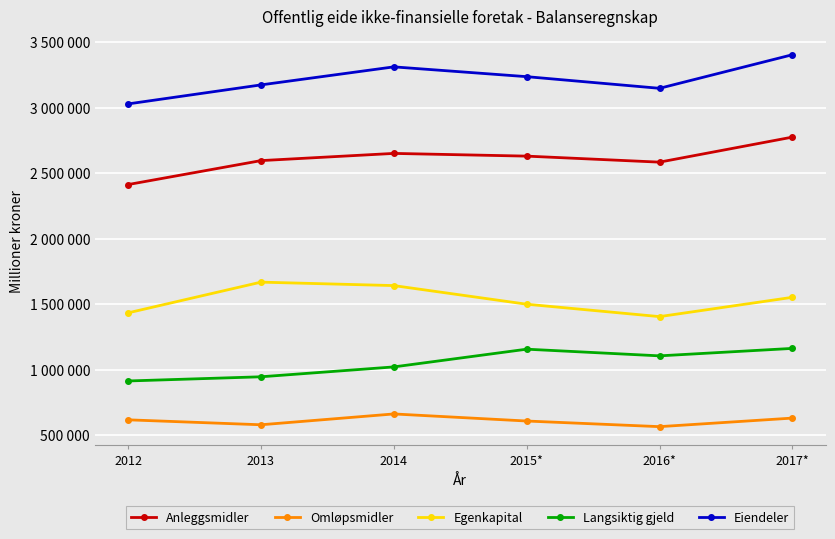

The Egenkapital series shows 1551211 at 2017*. True or false?

True